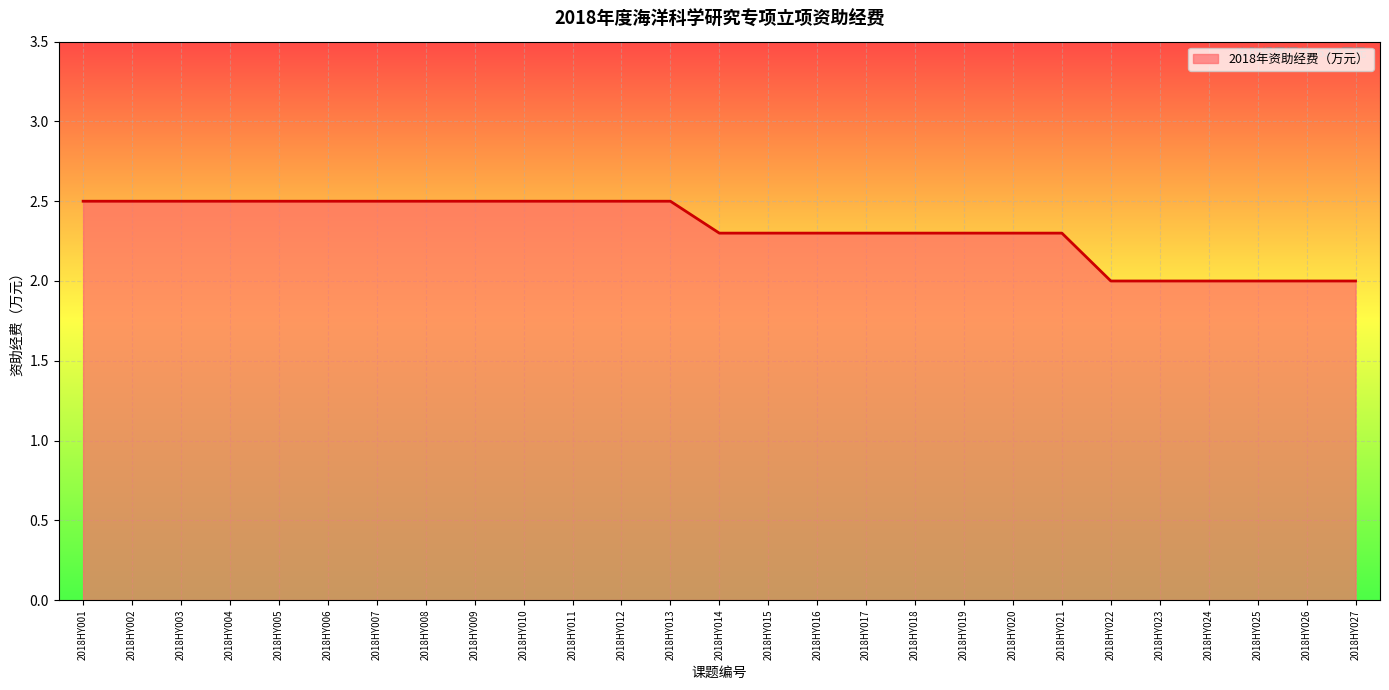

What is the change in value from 2018HY011 to 2018HY027?

-0.5